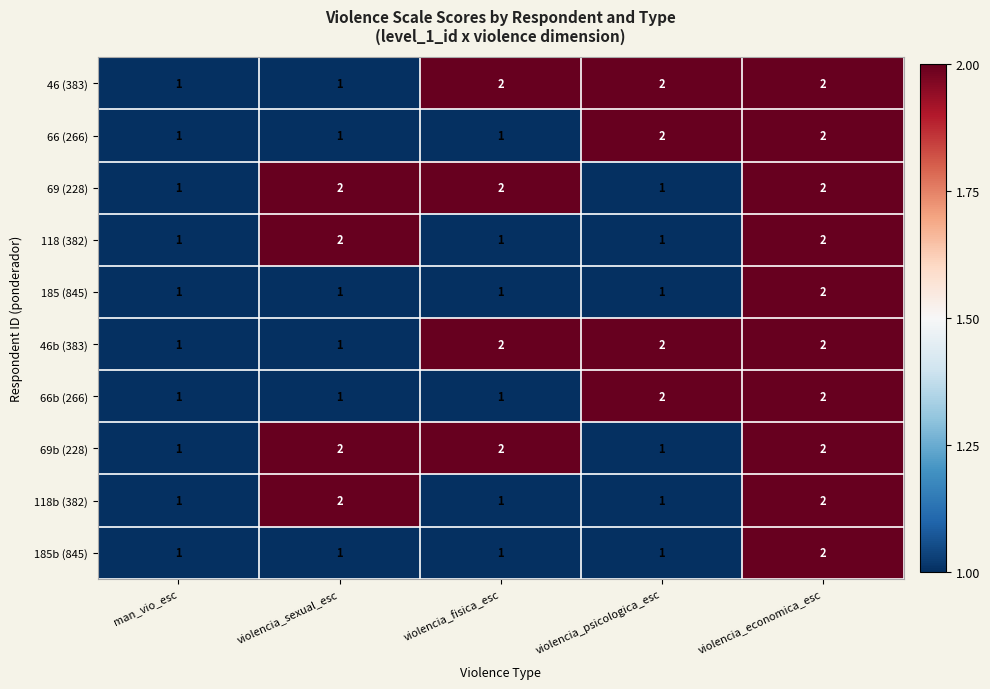

Count the 118 (382) values in the range 1 to 2.

5